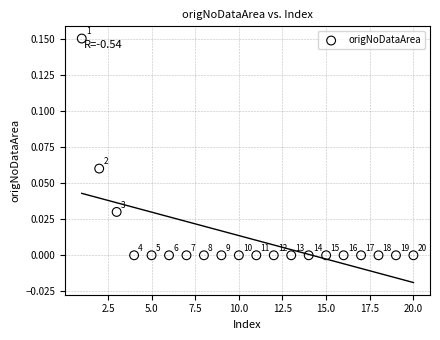

What is the range of X values (max minus min)?

19.0